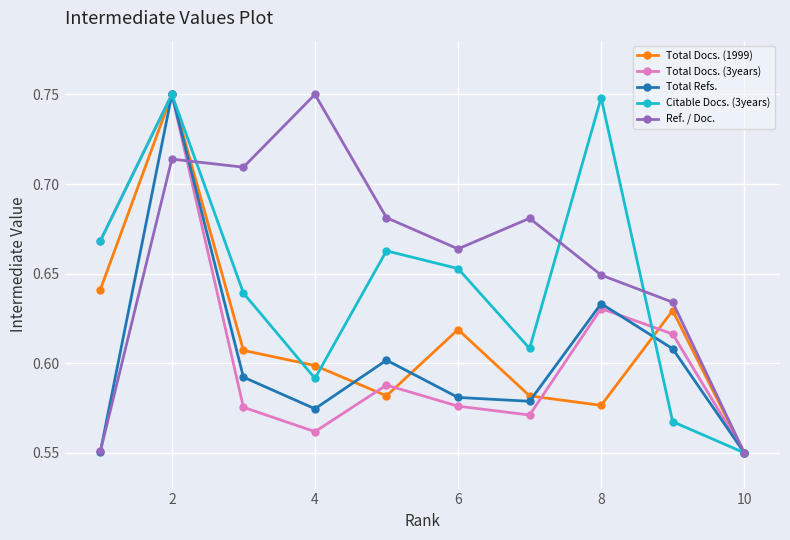

How many Ref. / Doc. values are between 0 and 1?

10